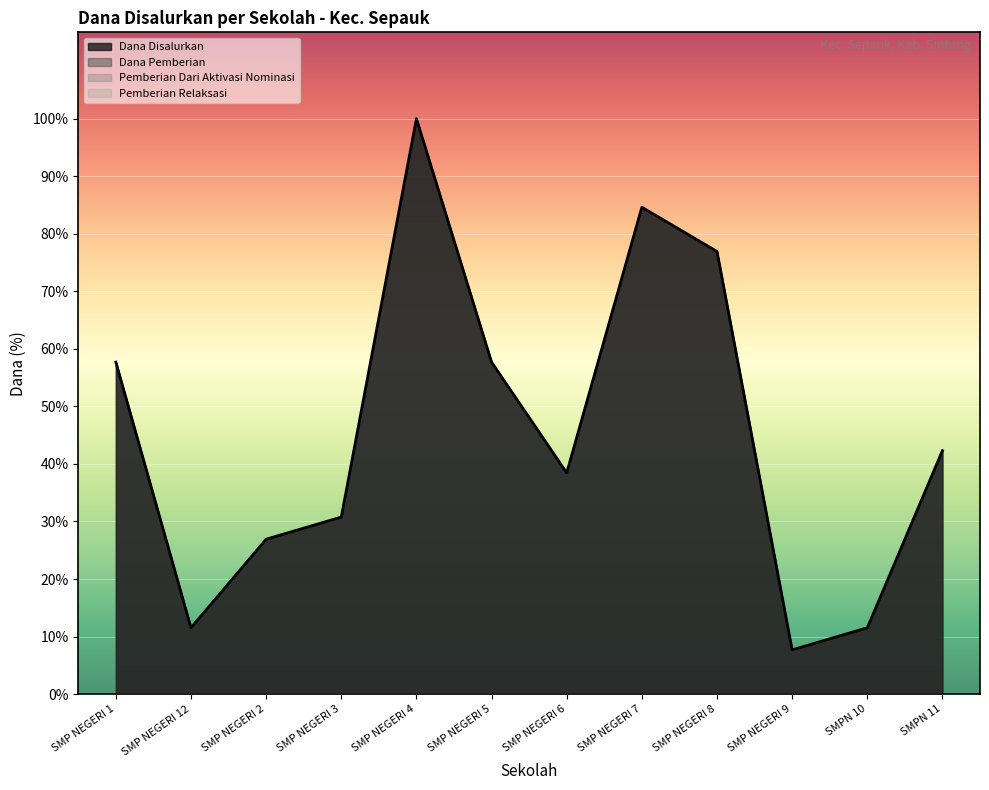

Does the chart display data point markers on the line(s)?

No